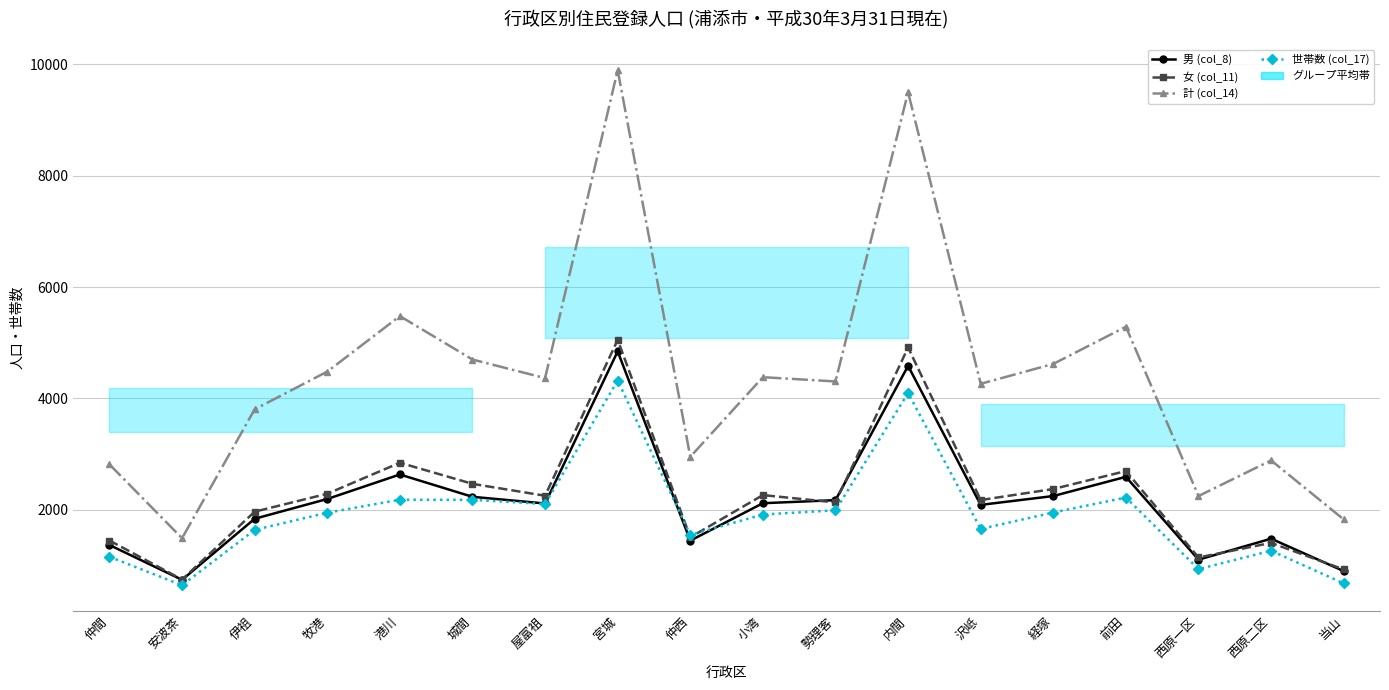

Is the value of 世帯数 (col_17) at 仲間 greater than the value of 男 (col_8) at 西原二区?

No